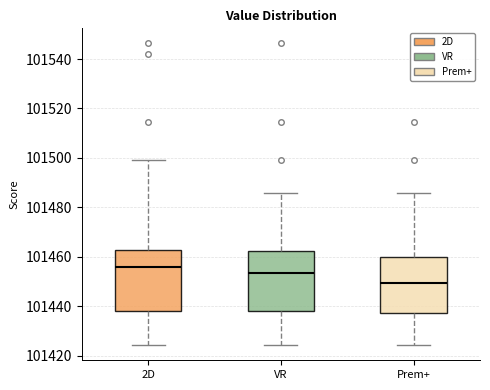

Where does the lower whisker of the box for Prem+ end on the y-axis? The values are not printed on the chart, so give them approximately, as read against the axis.

101424